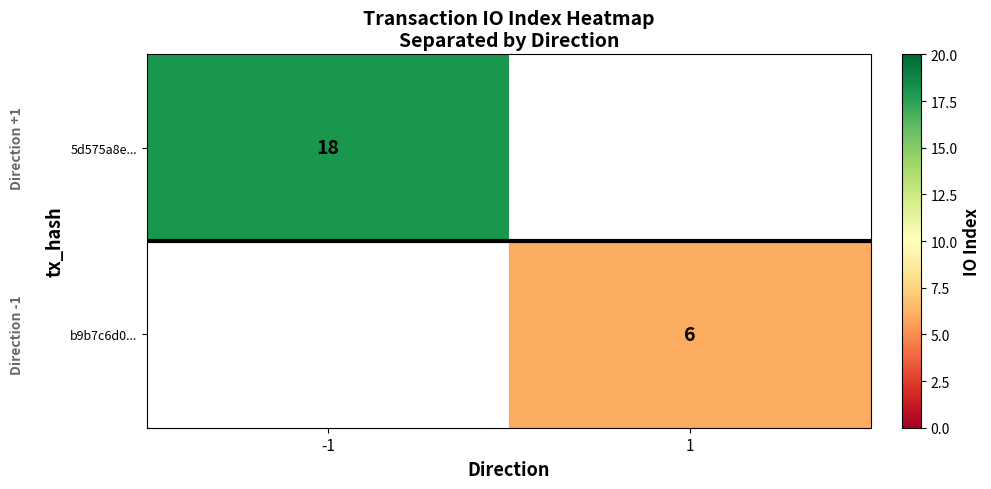

The 5d575a8e... series shows 18 at -1. True or false?

True